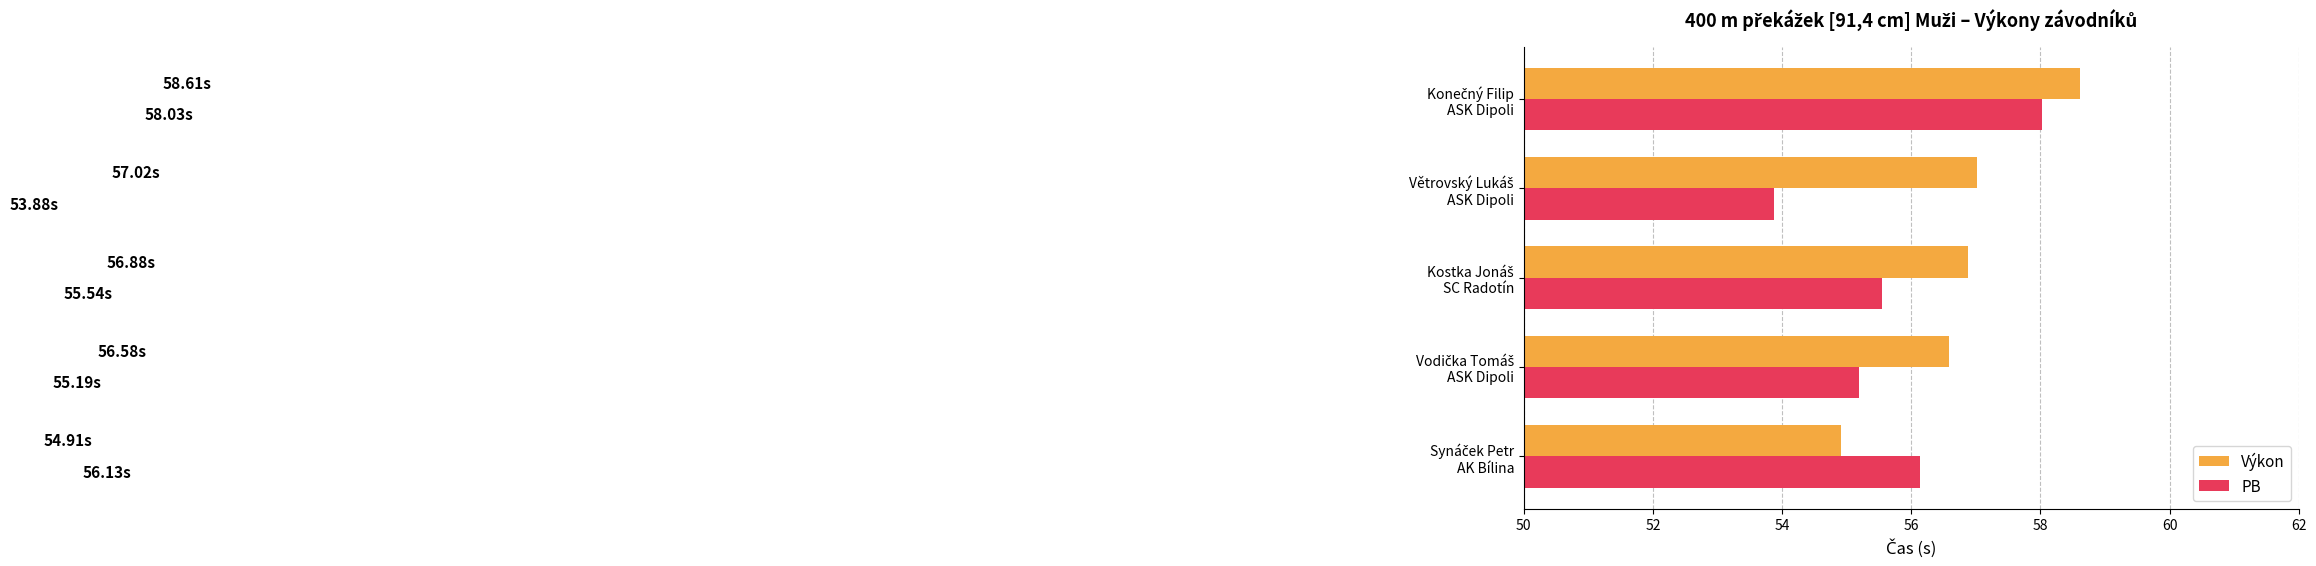

At how many categories does at least one series exceed 56?

5